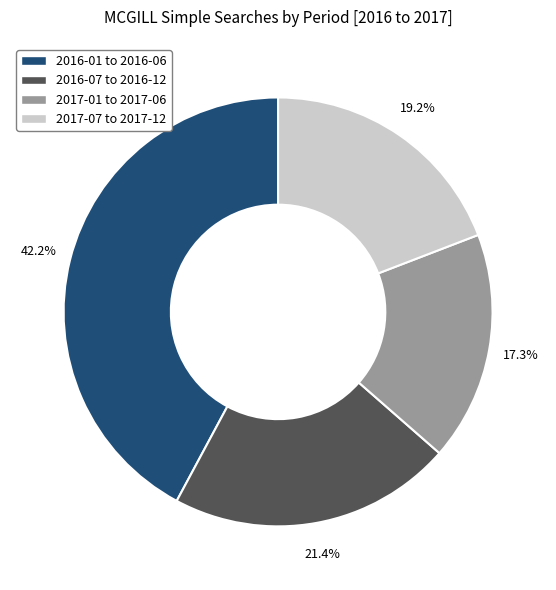

What is the ratio of the value at 2017-01 to 2017-06 to the value at 2017-07 to 2017-12?

0.9